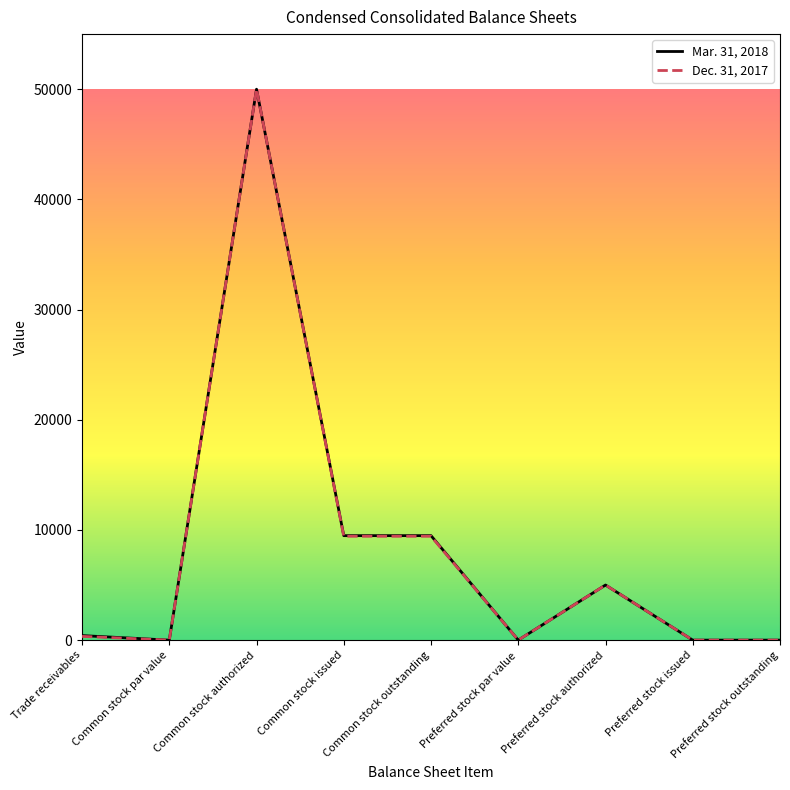

Which category has the highest value across all series?

Common stock authorized